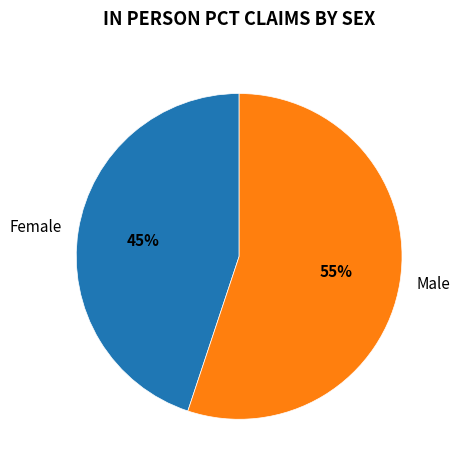

Does any single category account for the majority?

Yes